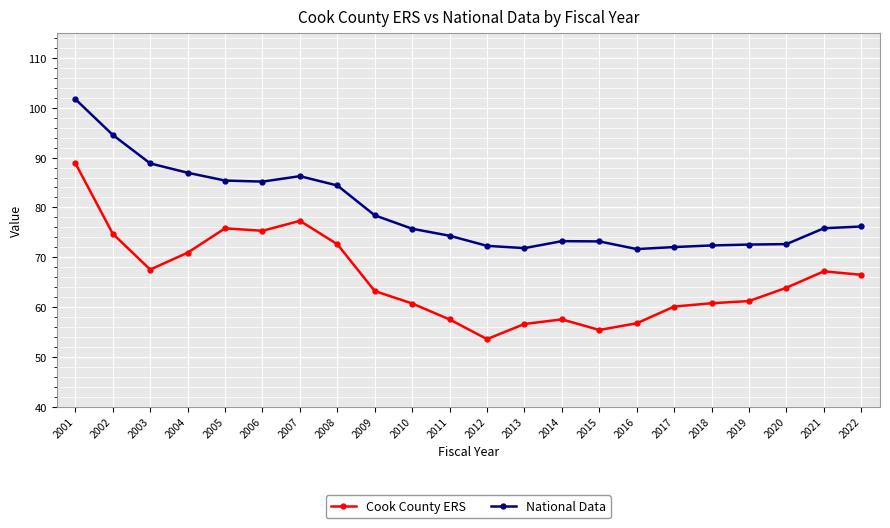

Count the number of data series in this chart.

2